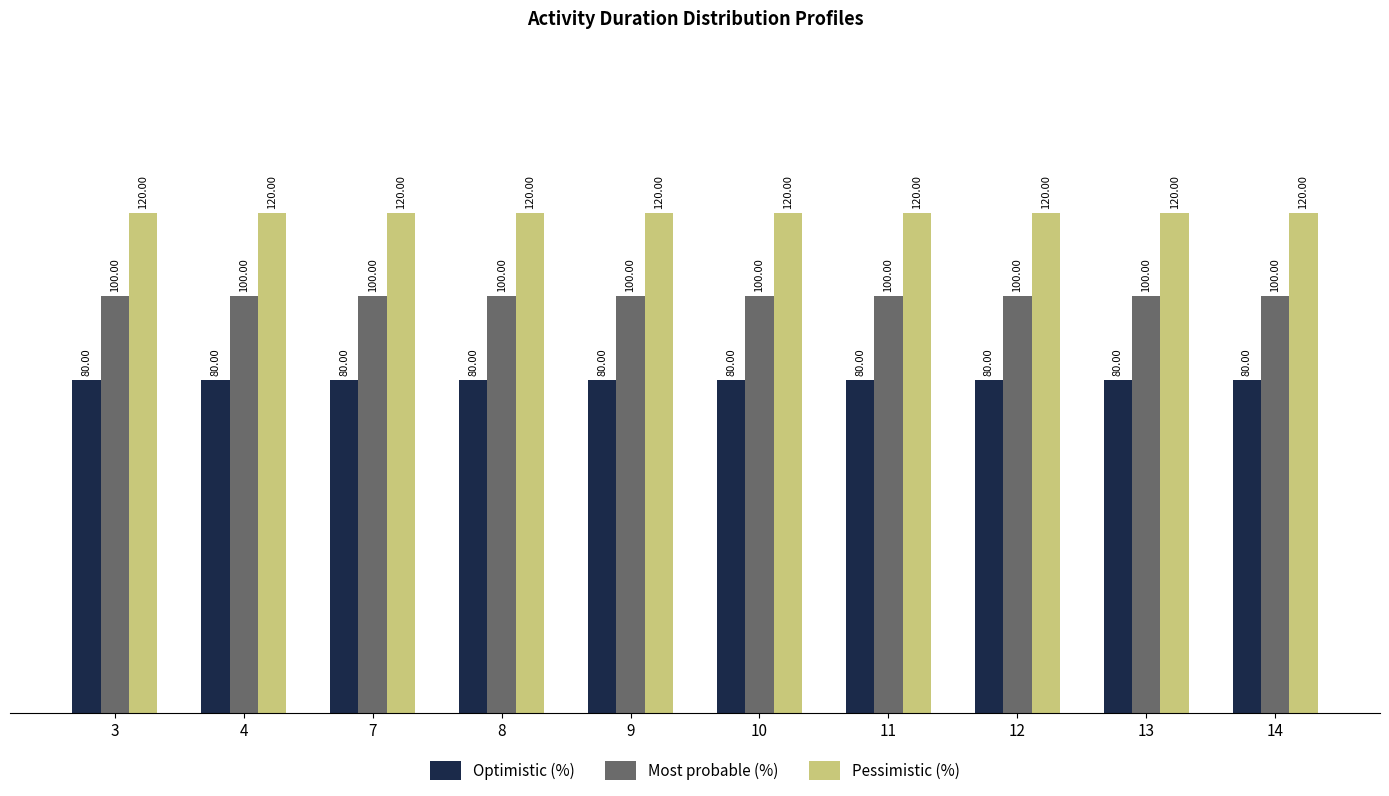

Reading left to right, extract all data points from this chart.

Optimistic (%): 80	80	80	80	80	80	80	80	80	80
Most probable (%): 100	100	100	100	100	100	100	100	100	100
Pessimistic (%): 120	120	120	120	120	120	120	120	120	120